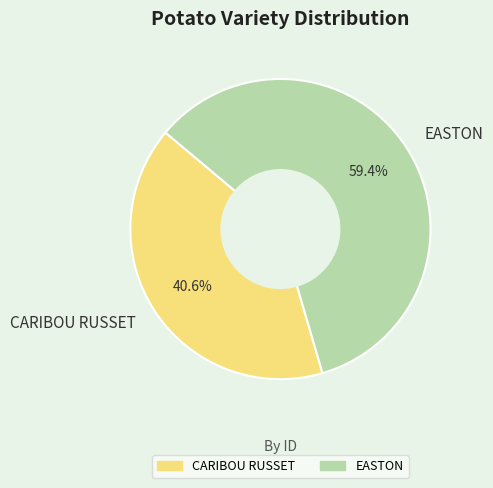

Rank the categories by value from highest to lowest.

EASTON, CARIBOU RUSSET